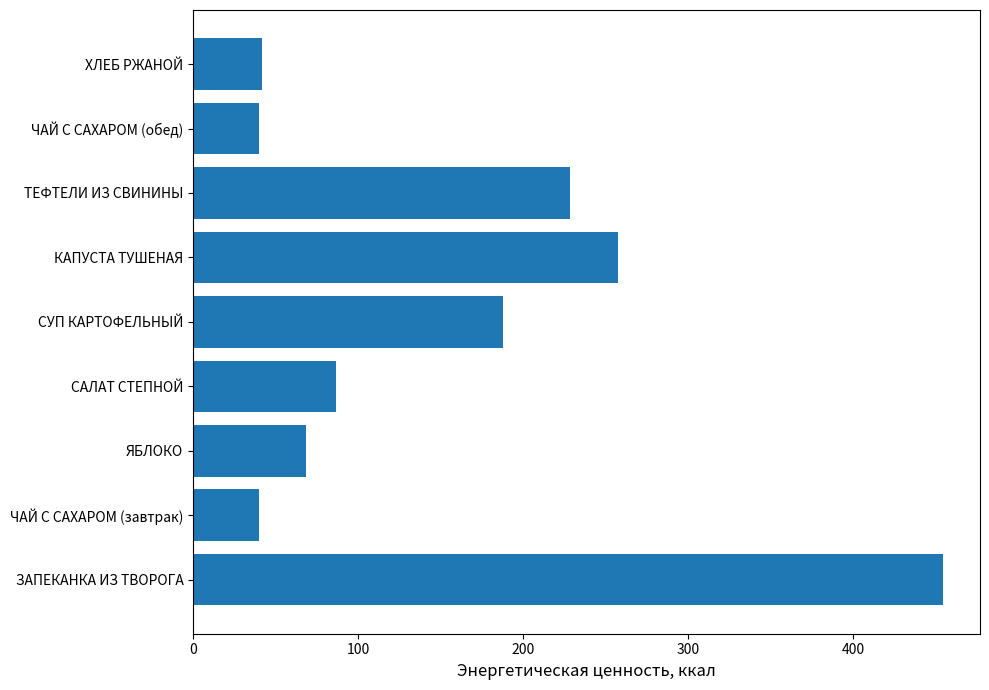

What is the change in value from ЗАПЕКАНКА ИЗ ТВОРОГА to ЧАЙ С САХАРОМ (обед)?

-414.4